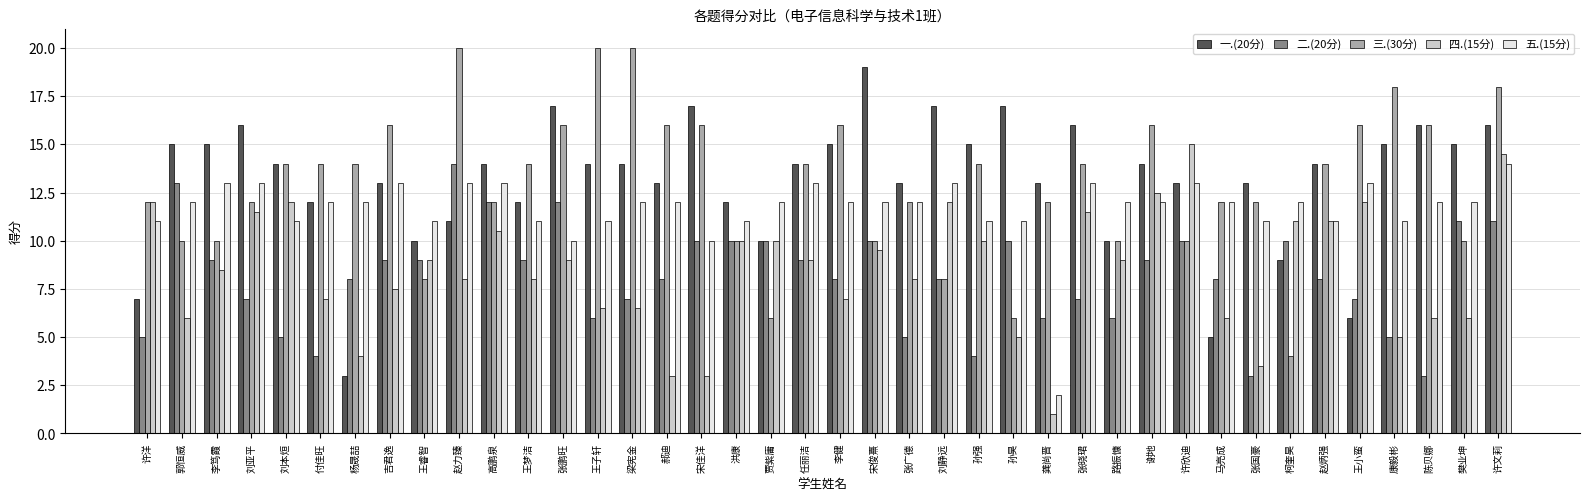

What is the approximate value of 二.(20分) at 李笃霞?

9.0